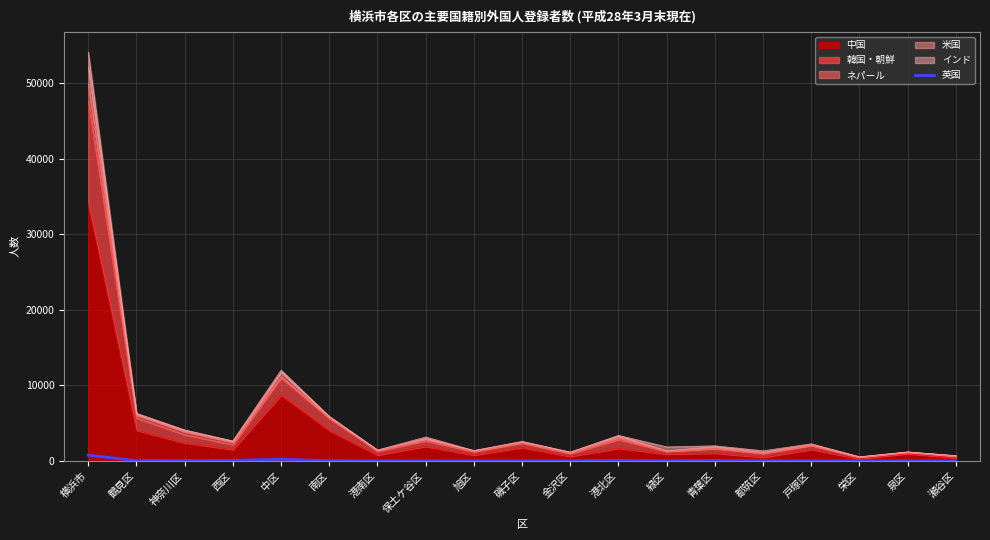

Between 泉区 and 鶴見区, which is larger?

鶴見区